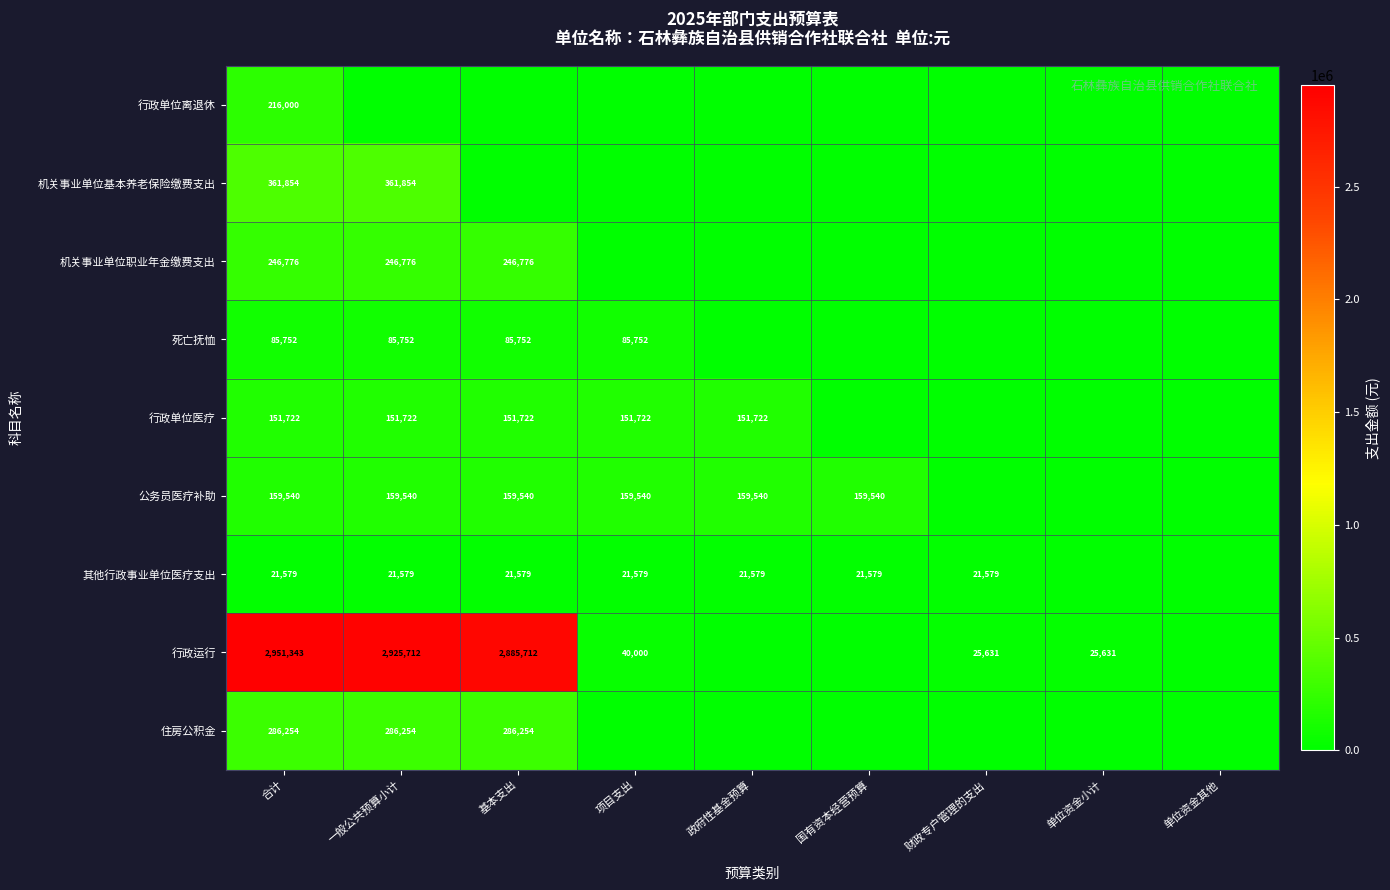

Is the value of 行政单位医疗 at 政府性基金预算 greater than the value of 其他行政事业单位医疗支出 at 政府性基金预算?

Yes